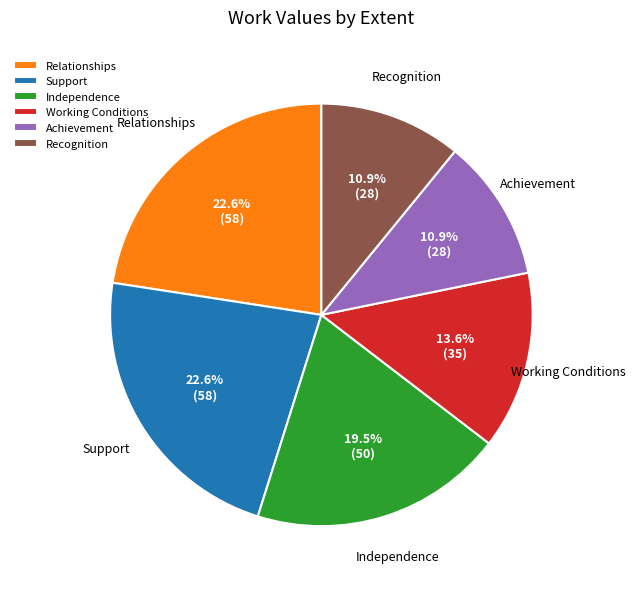

To the nearest percent, what is the average slice percentage?

17%